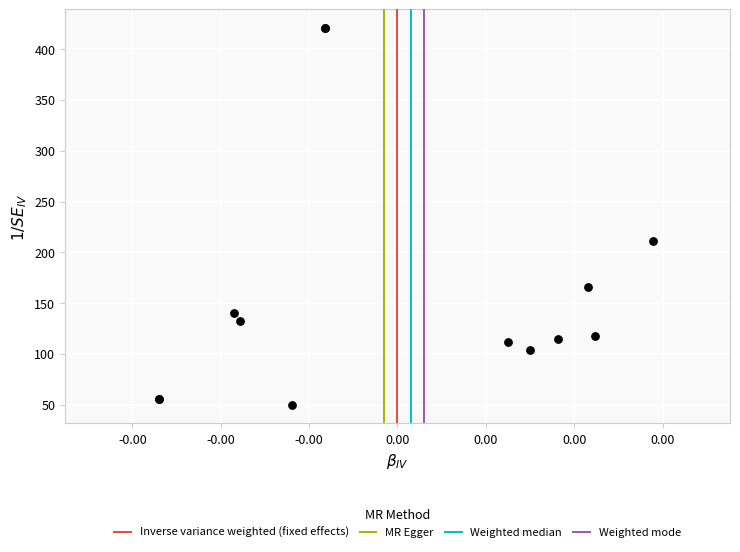

What Y value in the scatter plot is closest to 235?

211.2